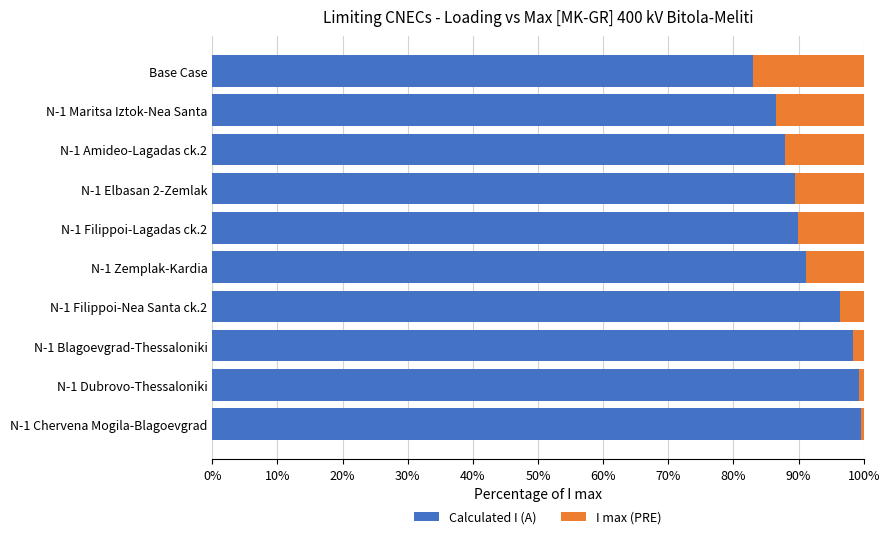

What is the average value of the Calculated I (A) series?

92.2